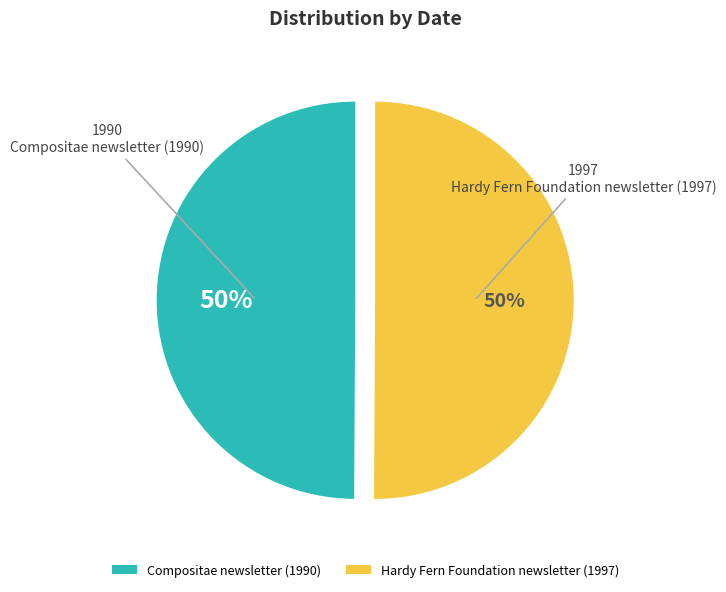

What is the ratio of the value at Hardy Fern Foundation newsletter (1997) to the value at Compositae newsletter (1990)?

1.0